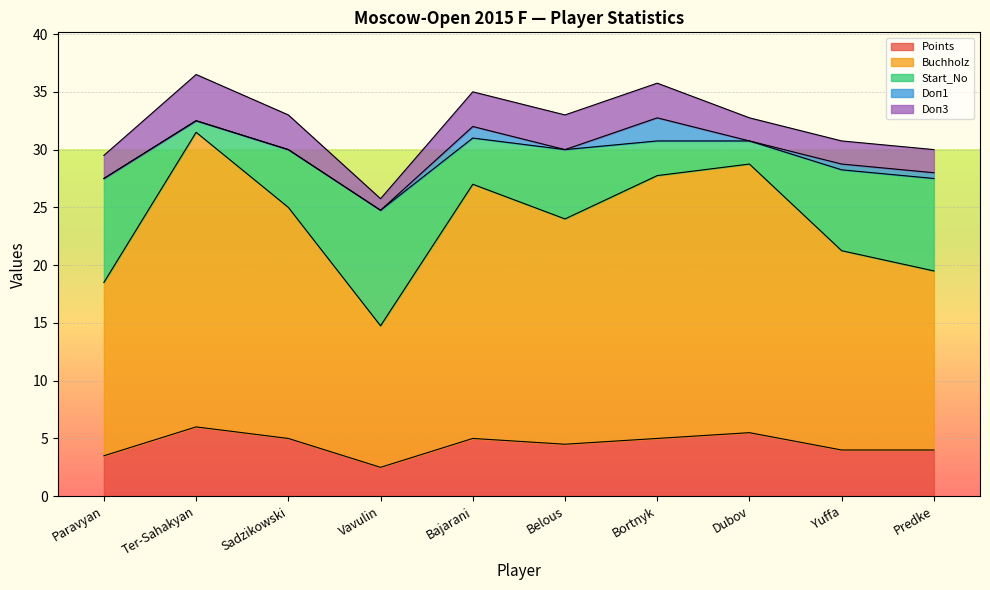

What is the value of the Start_No point at the 1st from the left?

9.0